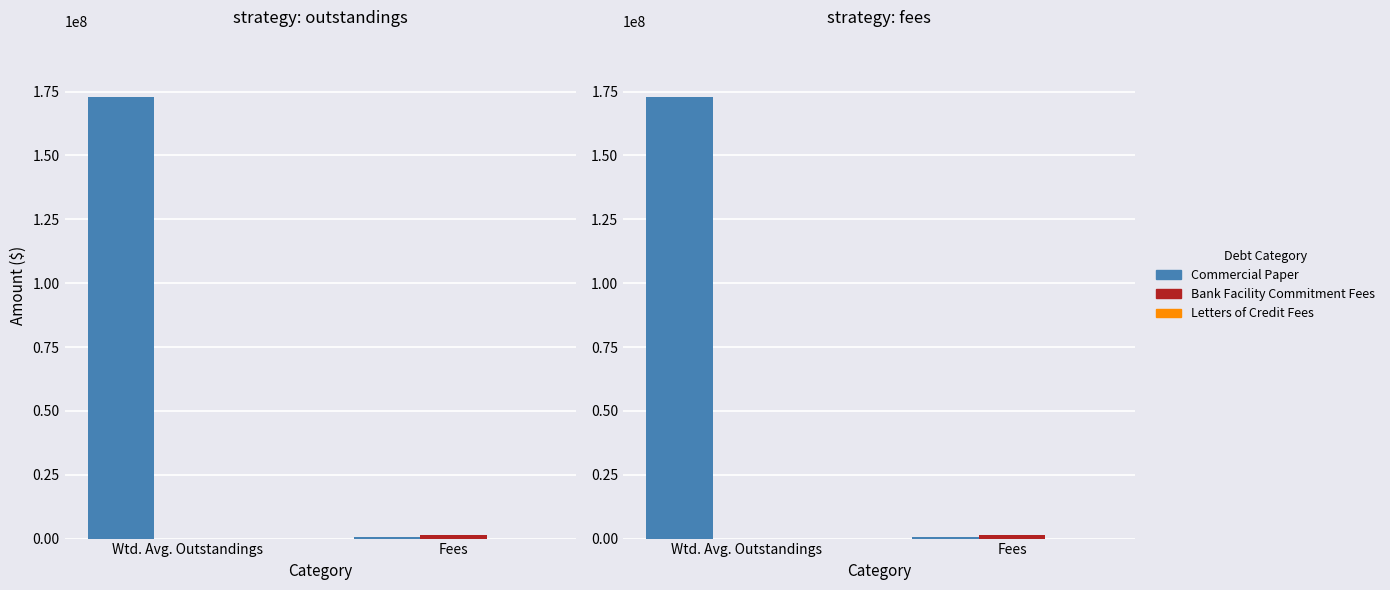

Which series changed the most between Wtd. Avg. Outstandings and Fees?

Commercial Paper